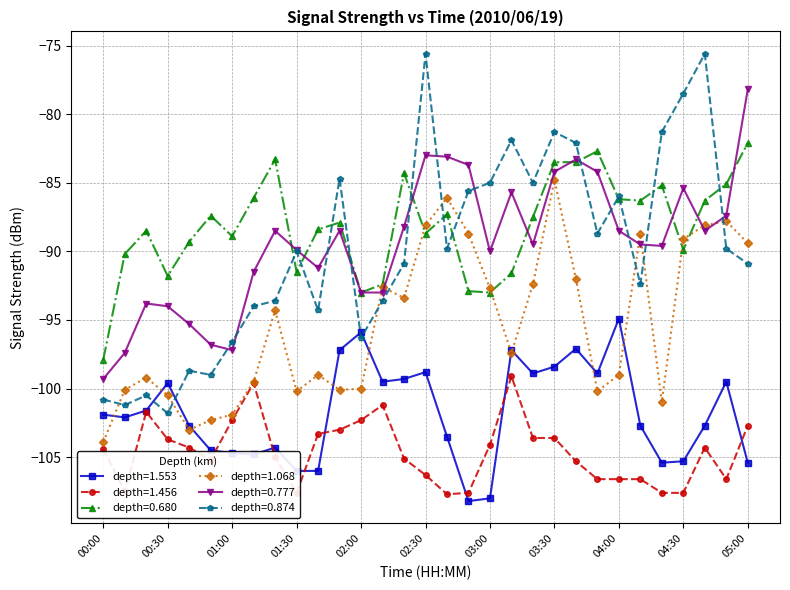

What is the minimum value shown in the chart?

-108.2